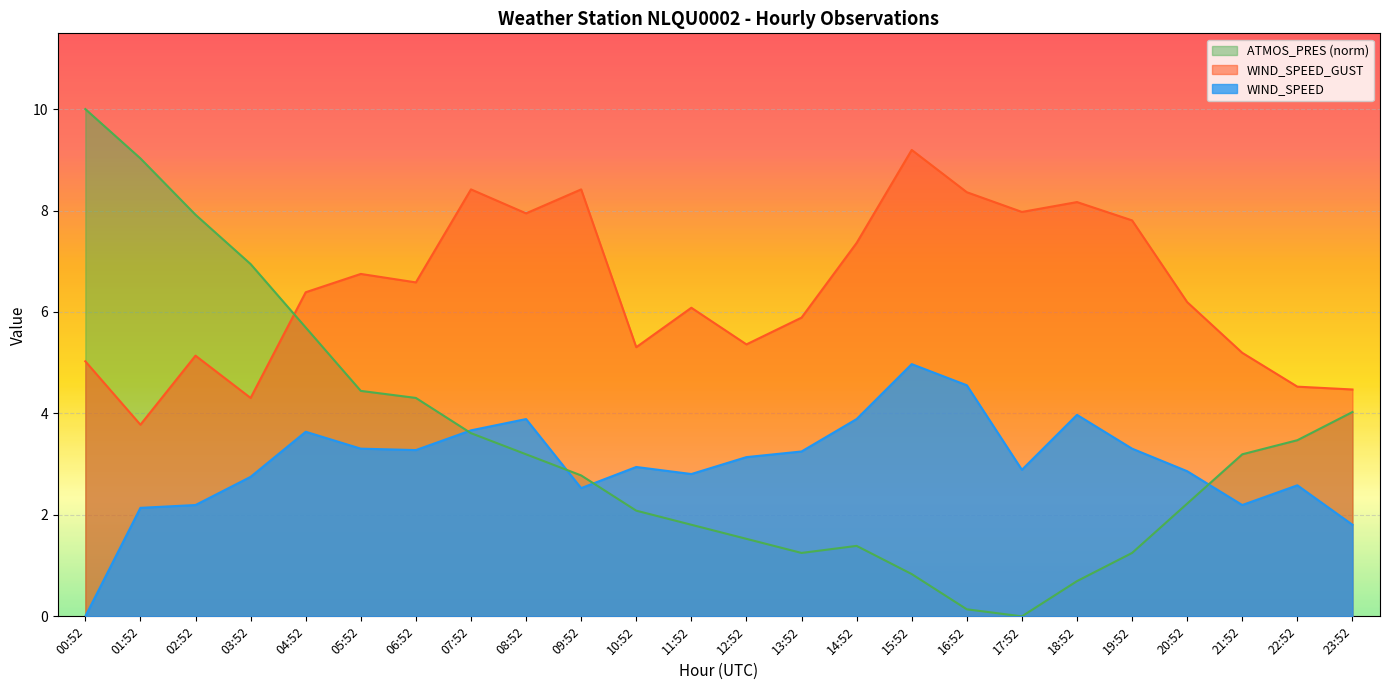

What is the difference between the maximum and second lowest values in the ATMOS_PRES series?

9.9